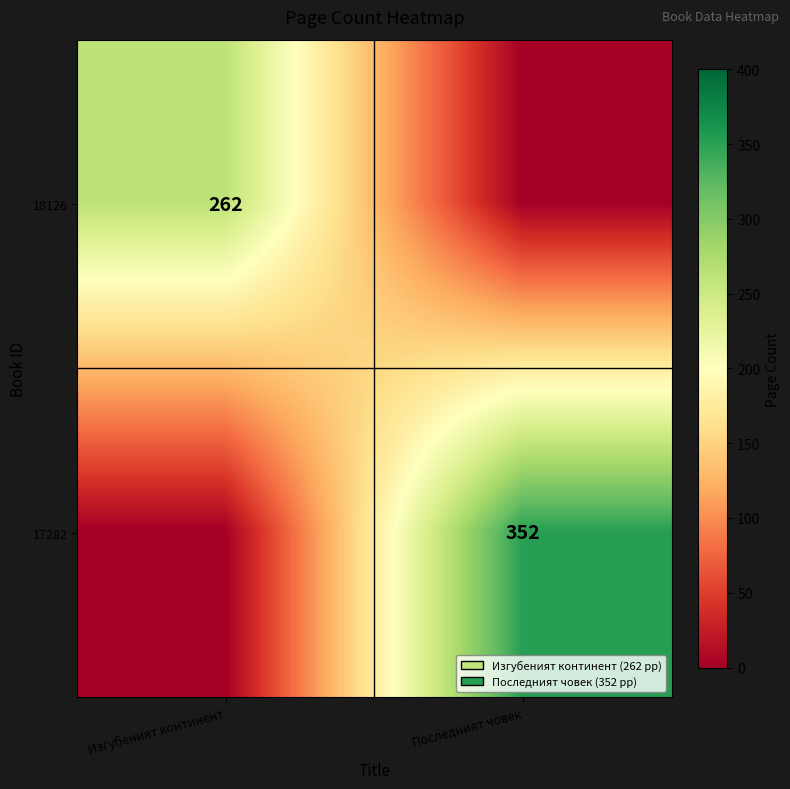

Is it true that 18126 equals 443 at Изгубеният континент?

False